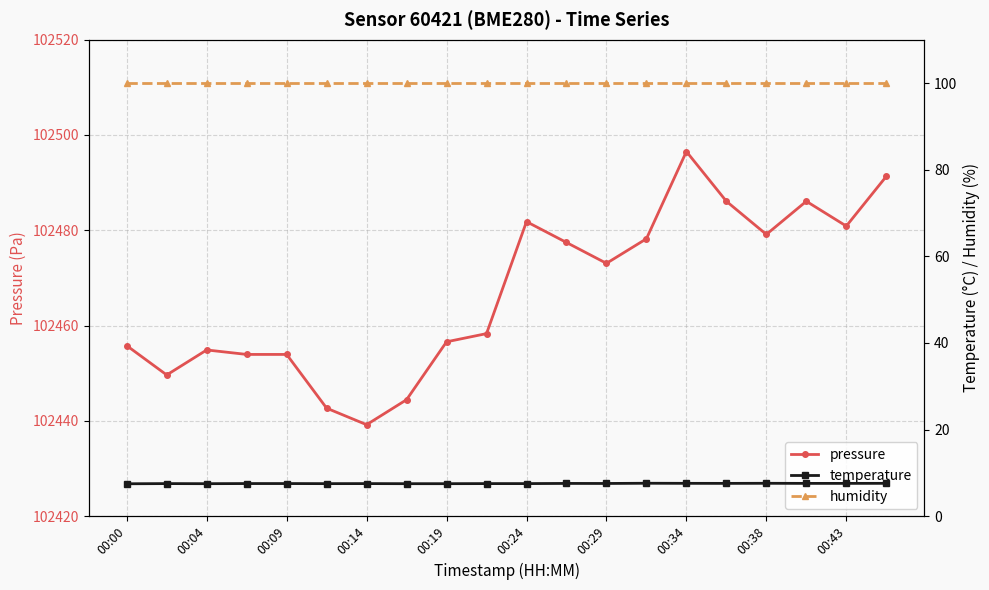

How many lines are shown in the chart?

3